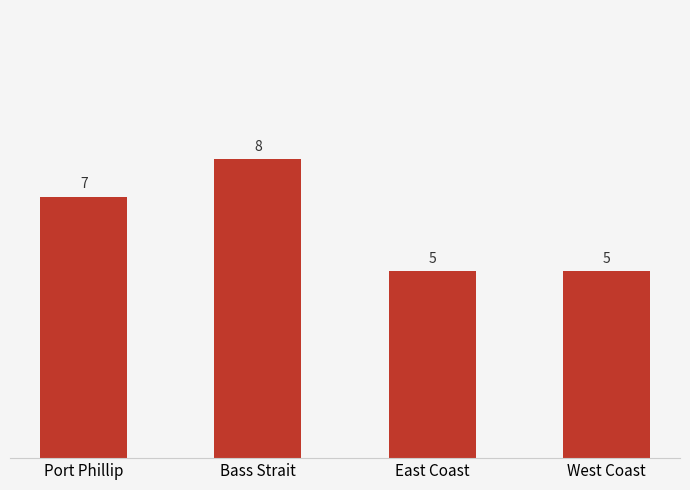

What is the maximum value shown in the chart?

8